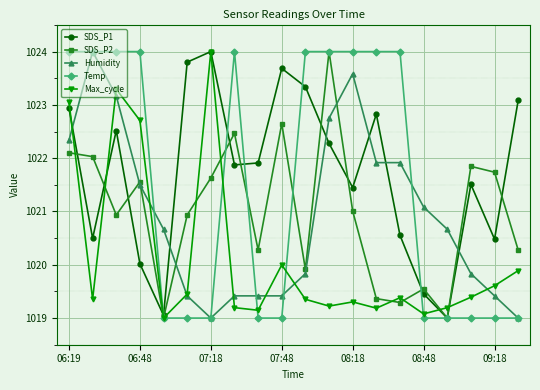

At how many categories does at least one series exceed 1020?

20